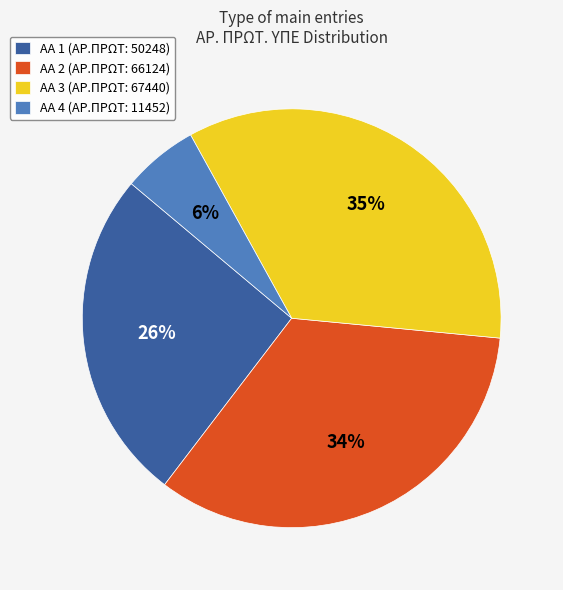

How many segments does this pie chart have?

4